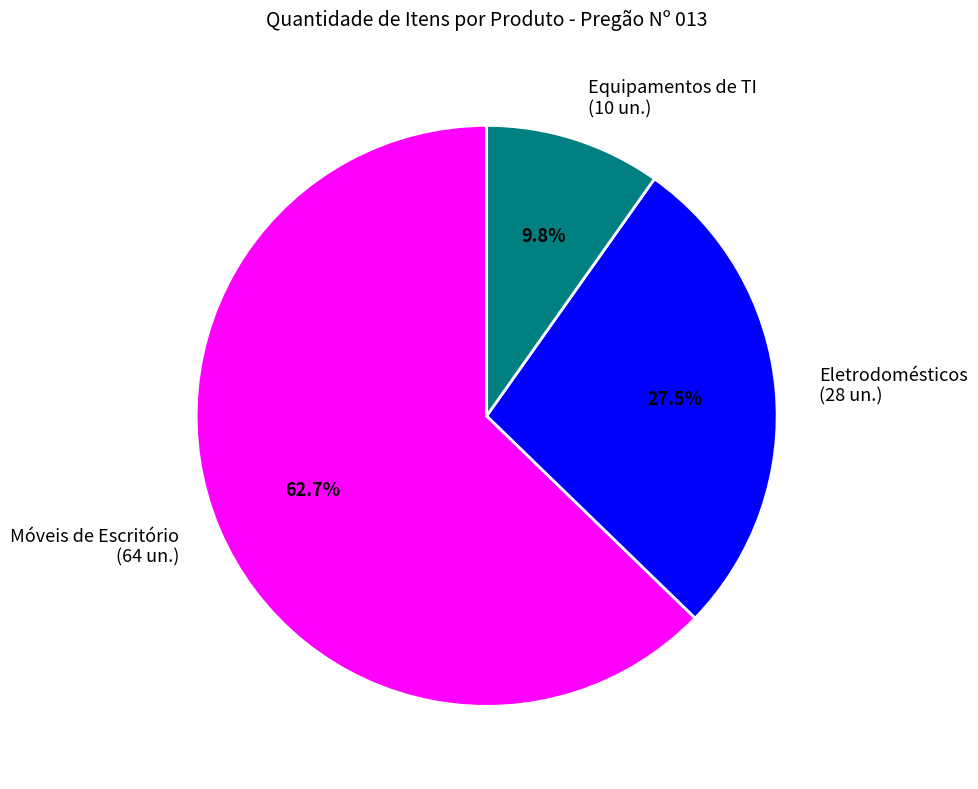

To the nearest percent, what is the difference between the largest and smallest slice percentages?

53%